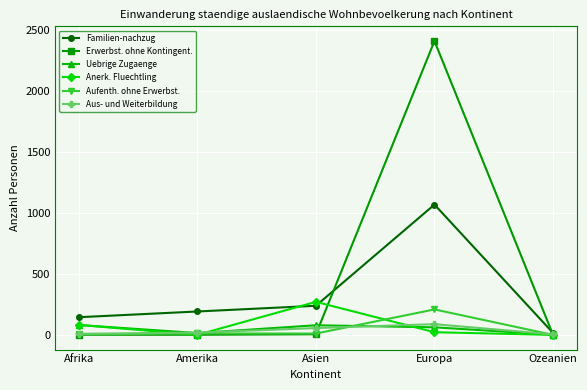

What is the label of the 3rd point from the left?

Asien